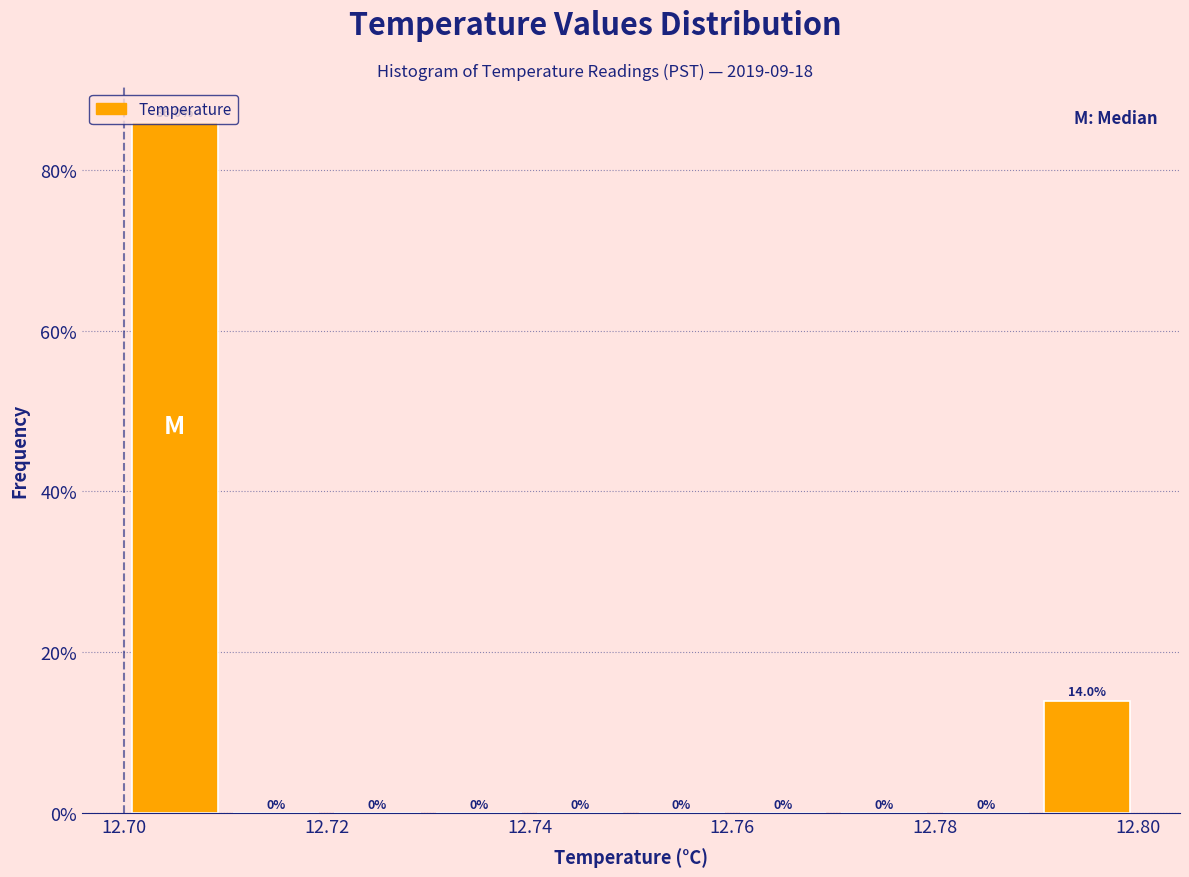

Reading left to right, transcribe this chart: for each bar, give the range it covers on the x-axis and its height.

12.70 to 12.71: 86.0
12.71 to 12.72: 0.0
12.72 to 12.73: 0.0
12.73 to 12.74: 0.0
12.74 to 12.75: 0.0
12.75 to 12.76: 0.0
12.76 to 12.77: 0.0
12.77 to 12.78: 0.0
12.78 to 12.79: 0.0
12.79 to 12.80: 14.0